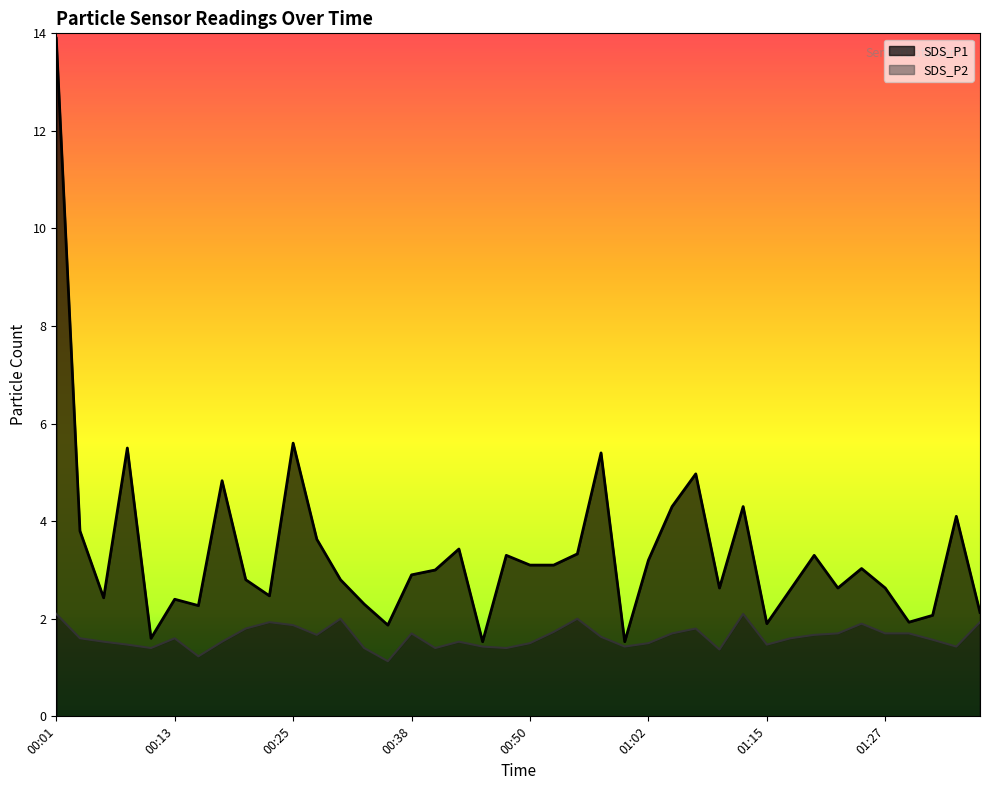

Reading left to right, transcribe all the data shown in this chart.

SDS_P1: 00:01=13.9	00:03=3.8	00:06=2.4	00:08=5.5	00:11=1.6	00:13=2.4	00:16=2.3	00:18=4.8	00:20=2.8	00:23=2.5	00:25=5.6	00:28=3.6	00:30=2.8	00:33=2.3	00:35=1.9	00:38=2.9	00:40=3.0	00:43=3.4	00:45=1.5	00:47=3.3	00:50=3.1	00:52=3.1	00:55=3.3	00:57=5.4	01:00=1.5	01:02=3.2	01:05=4.3	01:07=5.0	01:10=2.6	01:12=4.3	01:15=1.9	01:17=2.6	01:19=3.3	01:22=2.6	01:24=3.0	01:27=2.6	01:29=1.9	01:32=2.1	01:34=4.1	01:37=2.1
SDS_P2: 00:01=2.1	00:03=1.6	00:06=1.5	00:08=1.5	00:11=1.4	00:13=1.6	00:16=1.2	00:18=1.5	00:20=1.8	00:23=1.9	00:25=1.9	00:28=1.7	00:30=2.0	00:33=1.4	00:35=1.1	00:38=1.7	00:40=1.4	00:43=1.5	00:45=1.4	00:47=1.4	00:50=1.5	00:52=1.7	00:55=2.0	00:57=1.6	01:00=1.4	01:02=1.5	01:05=1.7	01:07=1.8	01:10=1.4	01:12=2.1	01:15=1.5	01:17=1.6	01:19=1.7	01:22=1.7	01:24=1.9	01:27=1.7	01:29=1.7	01:32=1.6	01:34=1.4	01:37=1.9